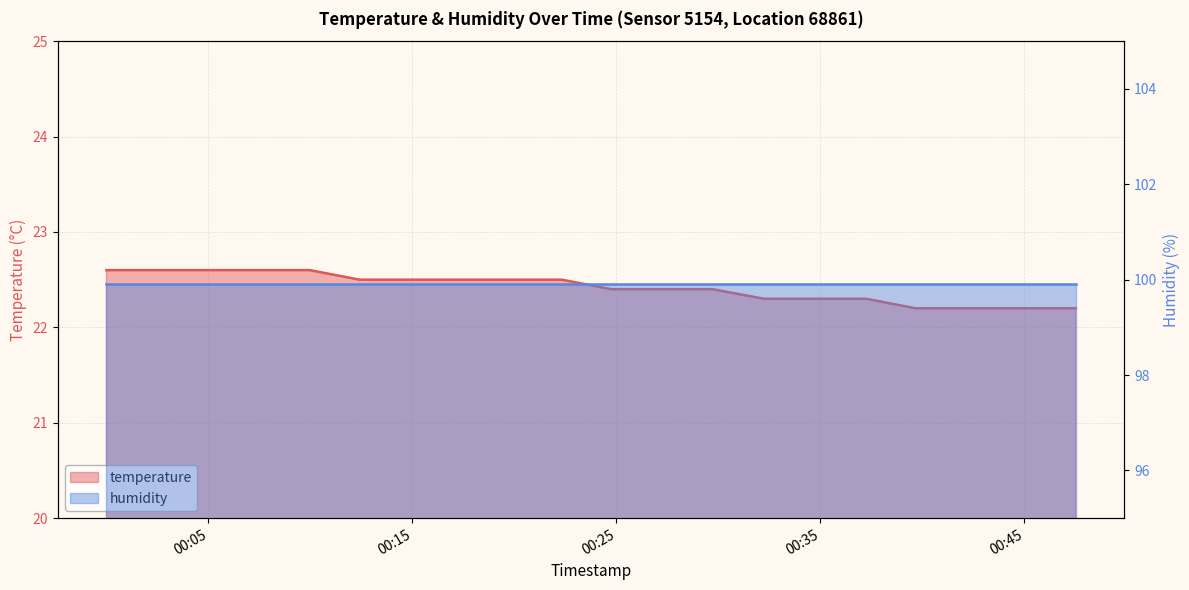

The value at 2023-07-09T00:24:45 is 13.3. True or false?

False